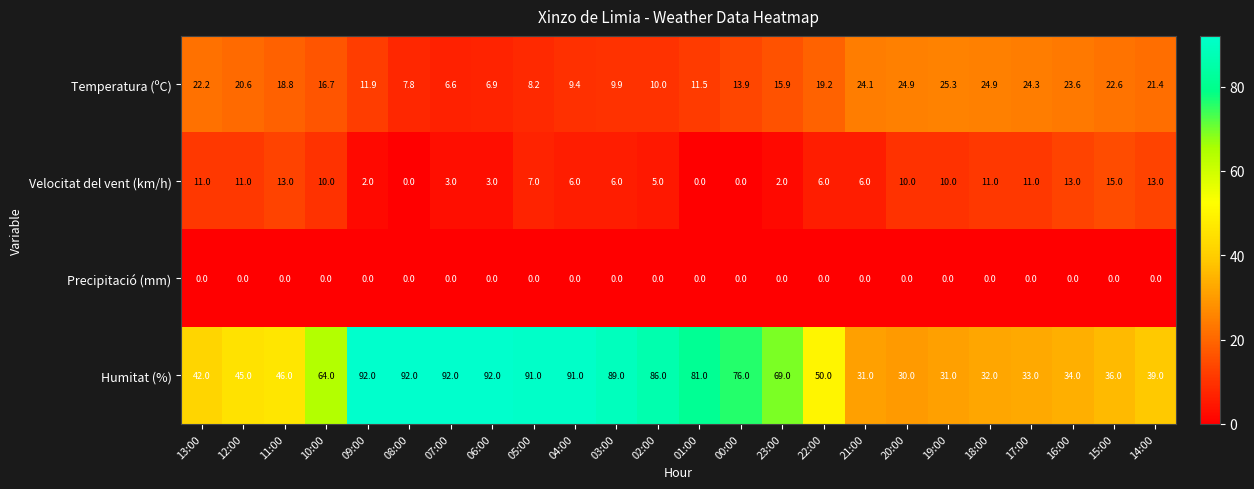

Between 04:00 and 18:00, which series saw the biggest shift?

Humitat (%)